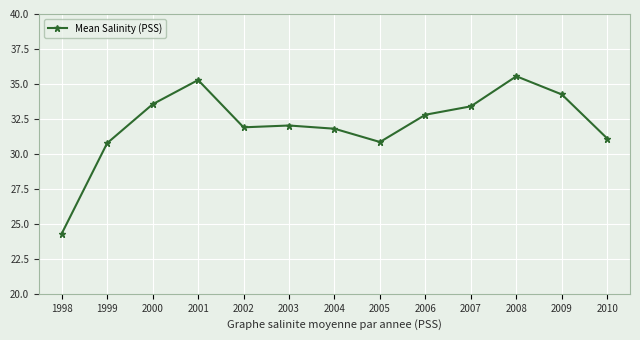

What is the smallest value displayed?

24.3